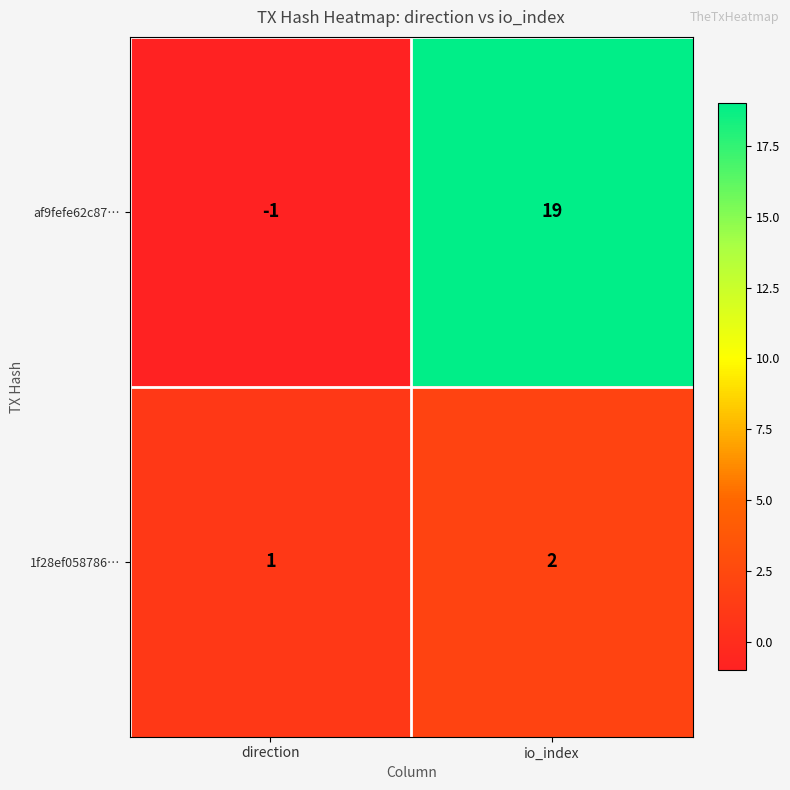

At io_index, list the series in order from smallest to largest.

1f28ef058786…, af9fefe62c87…